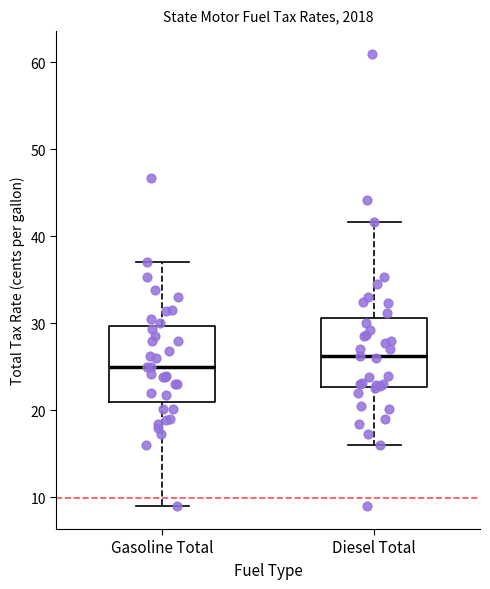

Where does the median line of the box for Gasoline Total sit on the y-axis? The values are not printed on the chart, so give them approximately, as read against the axis.

25